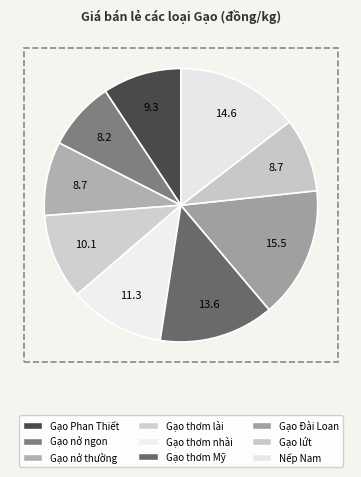

How many slices are in this pie chart?

9